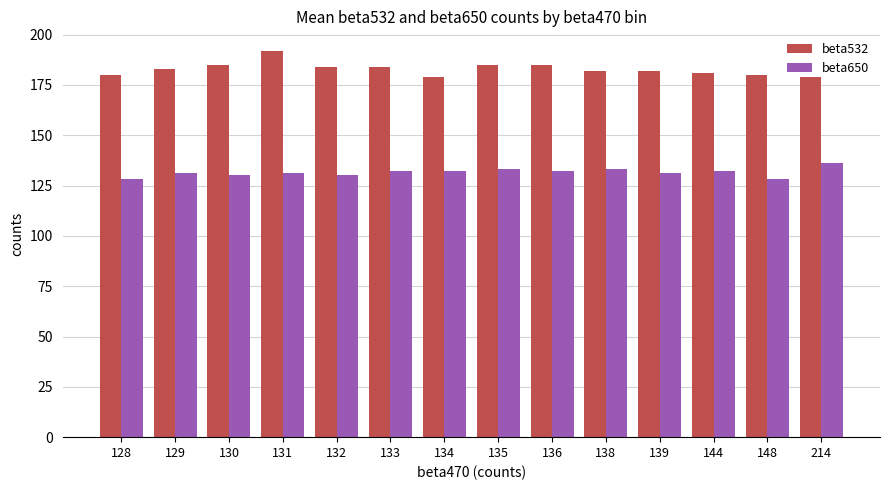

Reading right to left, transcribe all the data shown in this chart.

beta532: 179	180	181	182	182	185	185	179	184	184	192	185	183	180
beta650: 136	128	132	131	133	132	133	132	132	130	131	130	131	128